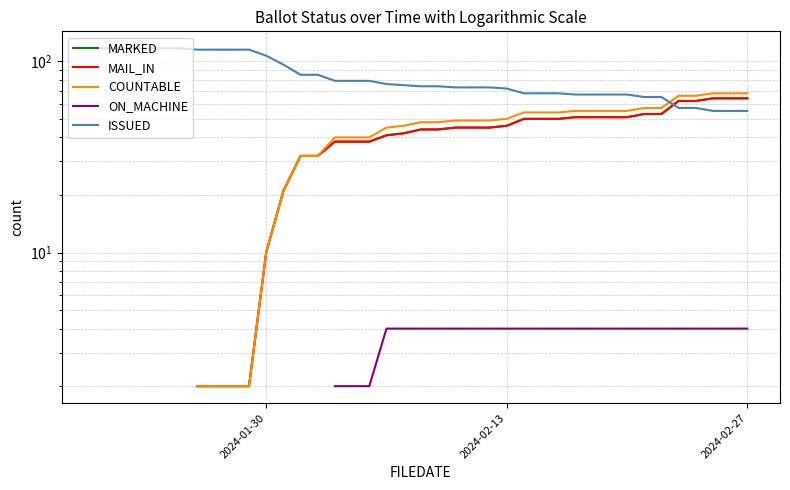

How many lines are shown in the chart?

5